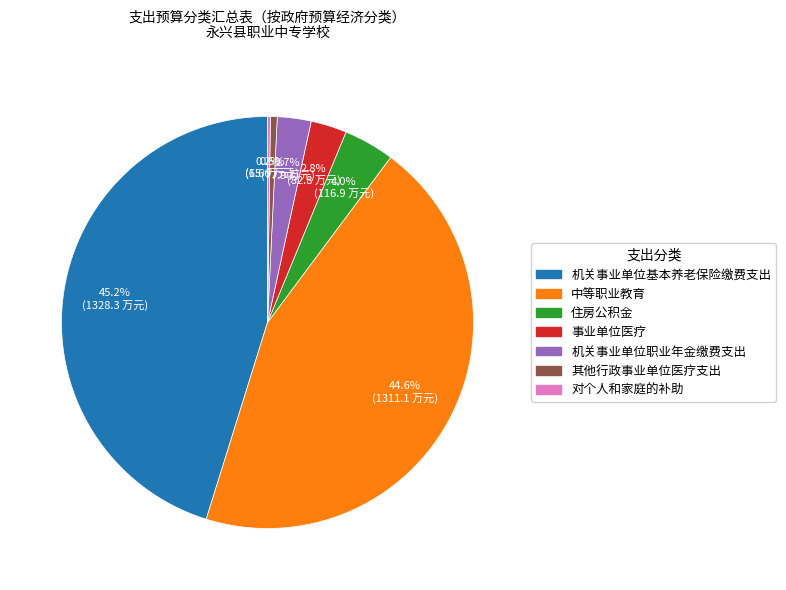

What percentage is the 住房公积金 slice, to the nearest percent?

4%